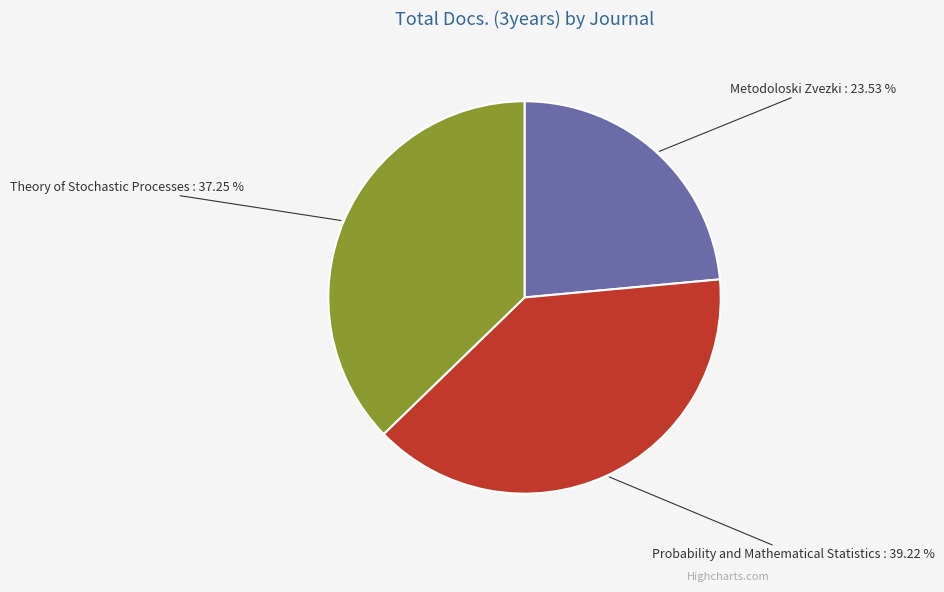

True or false: Metodoloski Zvezki accounts for 24% of the total.

True